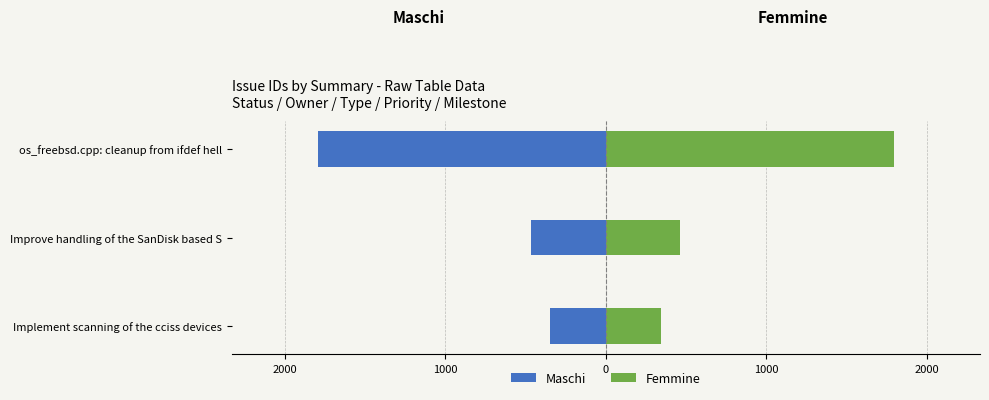

Which series has the largest total across all categories?

Femmine